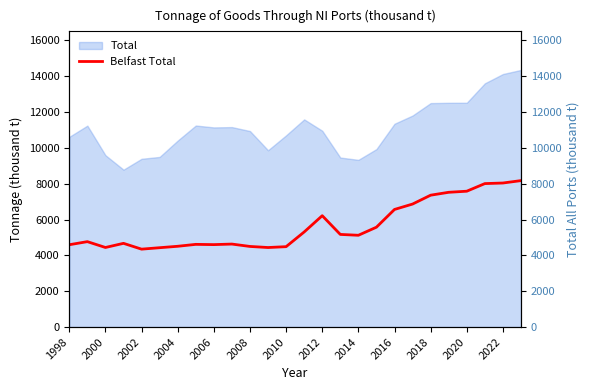

True or false: the data shows 7520.2 at 21.

True